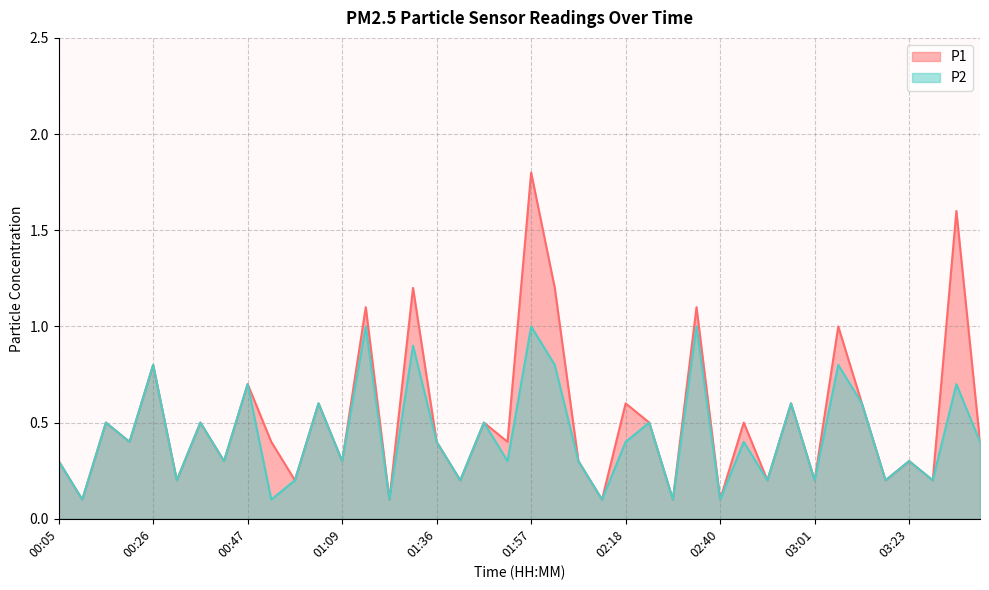

Reading right to left, list all the values displayed in this chart.

P1: 03:39=0.4	03:33=1.6	03:28=0.2	03:23=0.3	03:17=0.2	03:12=0.6	03:07=1.0	03:01=0.2	02:56=0.6	02:50=0.2	02:45=0.5	02:40=0.1	02:34=1.1	02:29=0.1	02:24=0.5	02:18=0.6	02:13=0.1	02:08=0.3	02:02=1.2	01:57=1.8	01:52=0.4	01:46=0.5	01:41=0.2	01:36=0.4	01:30=1.2	01:25=0.1	01:14=1.1	01:09=0.3	01:03=0.6	00:58=0.2	00:53=0.4	00:47=0.7	00:42=0.3	00:37=0.5	00:31=0.2	00:26=0.8	00:21=0.4	00:15=0.5	00:10=0.1	00:05=0.3
P2: 03:39=0.4	03:33=0.7	03:28=0.2	03:23=0.3	03:17=0.2	03:12=0.6	03:07=0.8	03:01=0.2	02:56=0.6	02:50=0.2	02:45=0.4	02:40=0.1	02:34=1.0	02:29=0.1	02:24=0.5	02:18=0.4	02:13=0.1	02:08=0.3	02:02=0.8	01:57=1.0	01:52=0.3	01:46=0.5	01:41=0.2	01:36=0.4	01:30=0.9	01:25=0.1	01:14=1.0	01:09=0.3	01:03=0.6	00:58=0.2	00:53=0.1	00:47=0.7	00:42=0.3	00:37=0.5	00:31=0.2	00:26=0.8	00:21=0.4	00:15=0.5	00:10=0.1	00:05=0.3